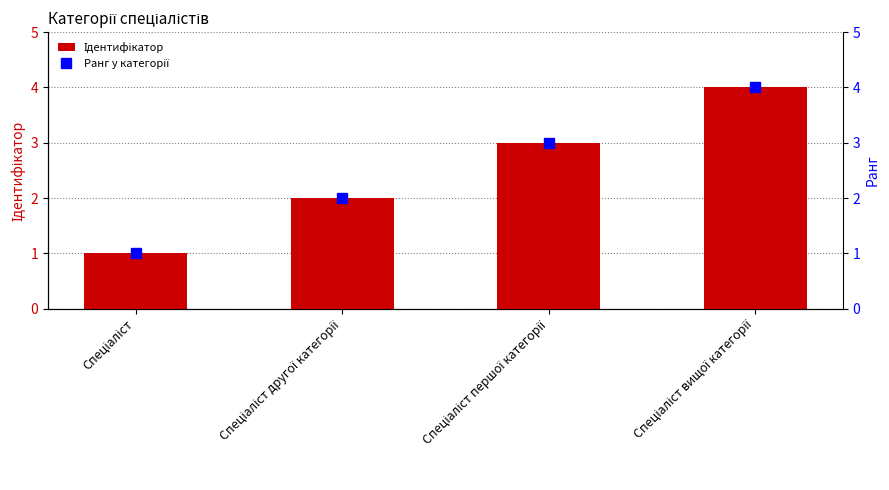

Read the Ідентифікатор value at Спеціаліст вищої категорії.

4